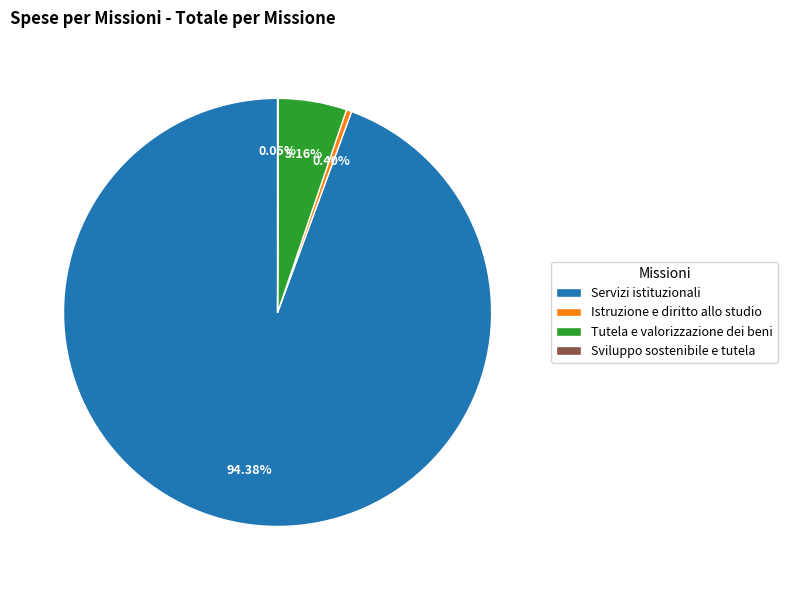

Does any single category account for the majority?

Yes